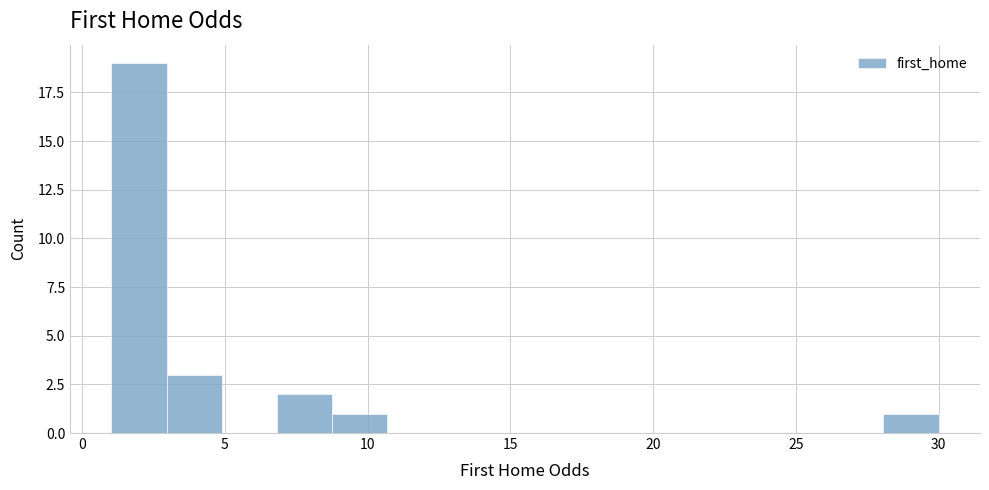

Around what value on the x-axis is the tallest bar? Give the approximate position of its centre, as read against the axis.

2.0